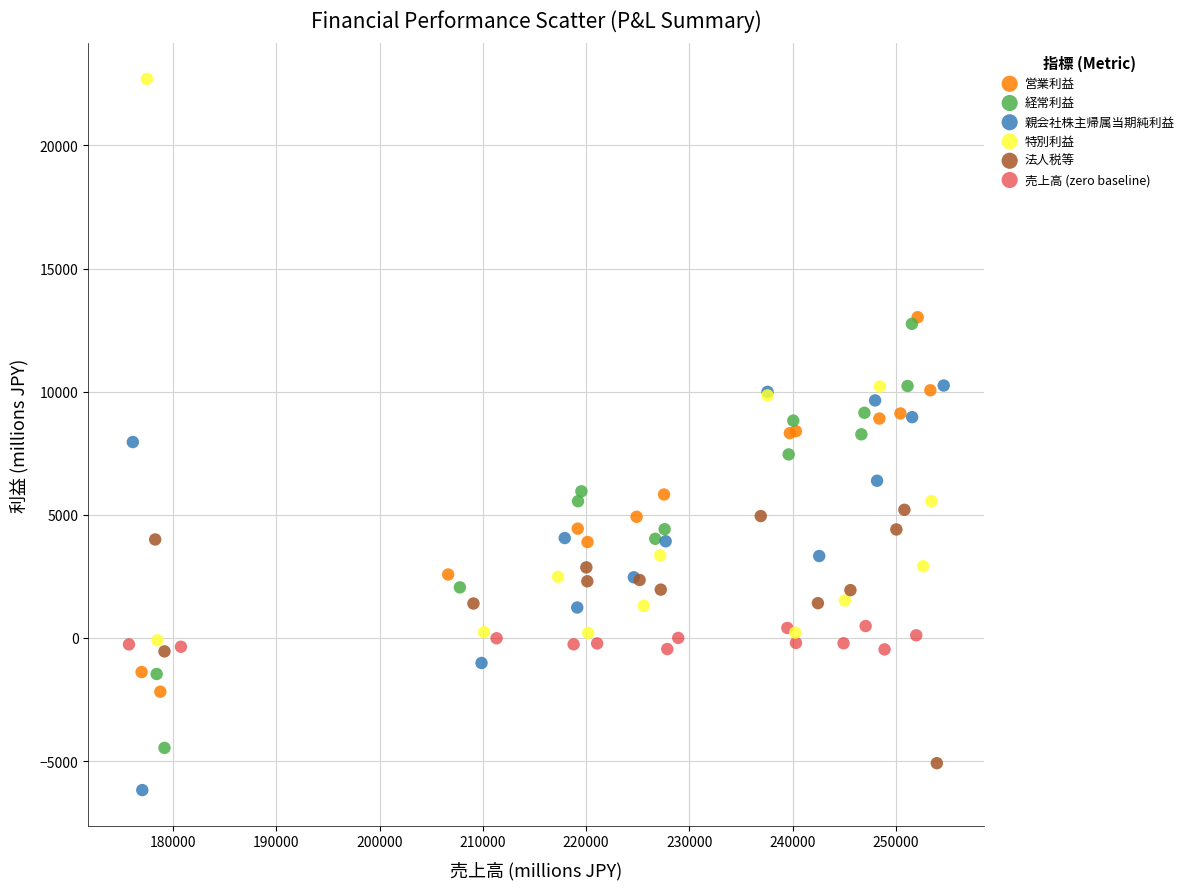

Which series reaches the maximum Y coordinate?

特別利益